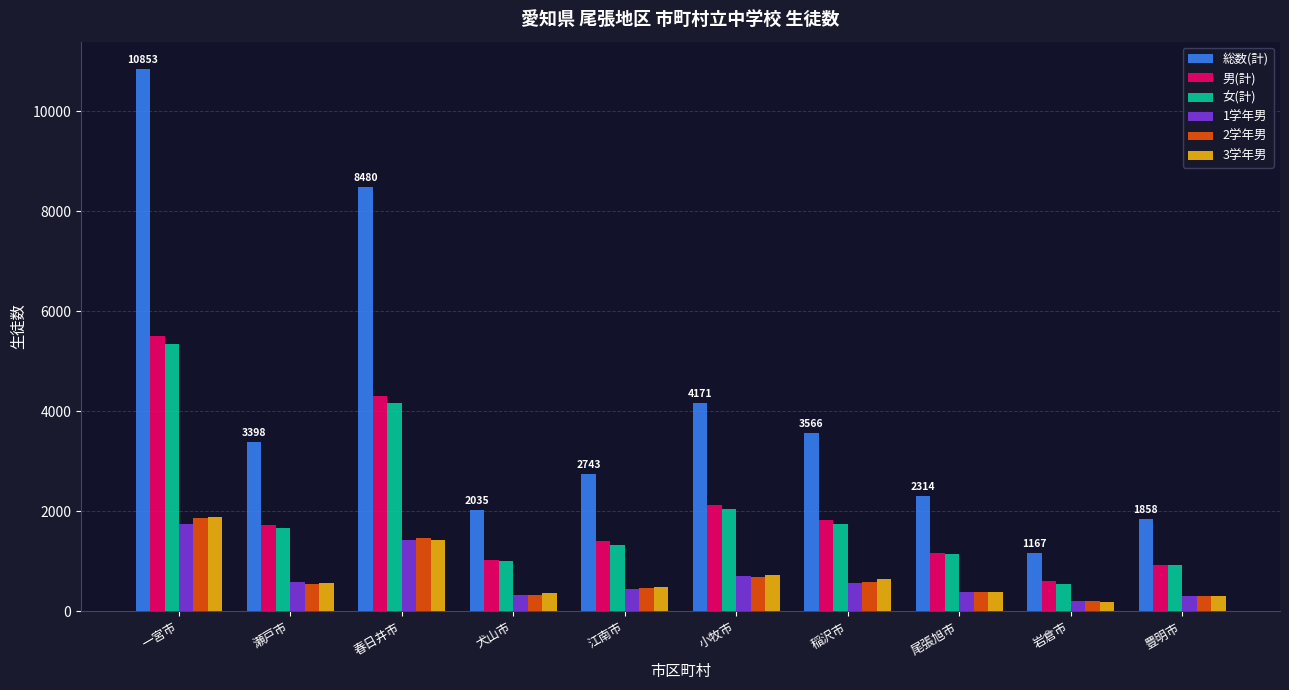

What is the difference between the maximum and minimum values in the 総数(計) series?

9686